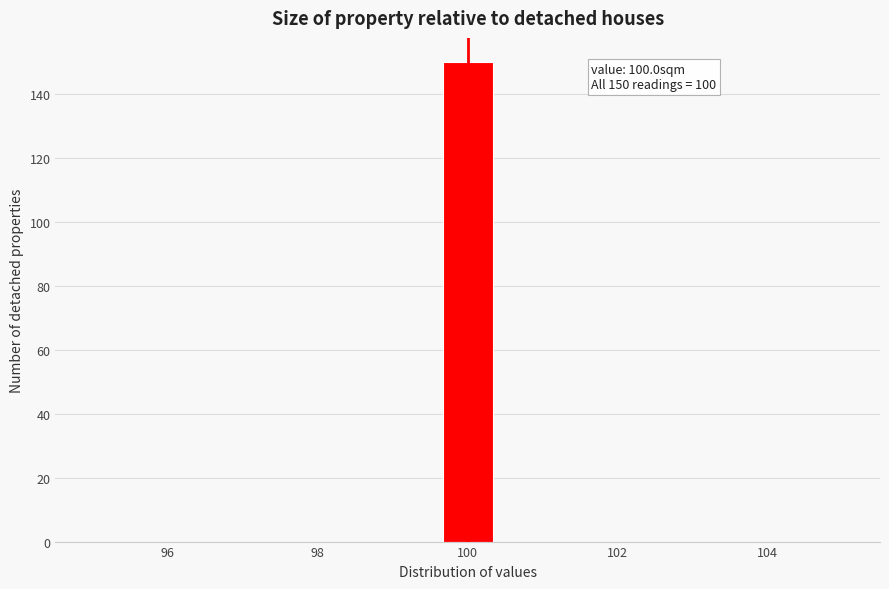

Read against the x-axis, roughly where is the centre of the tallest bar?

100.0